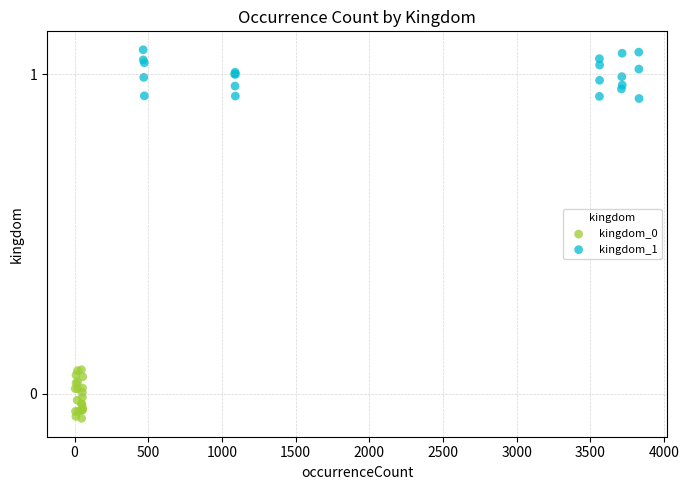

Which series contains the highest Y value?

kingdom_1